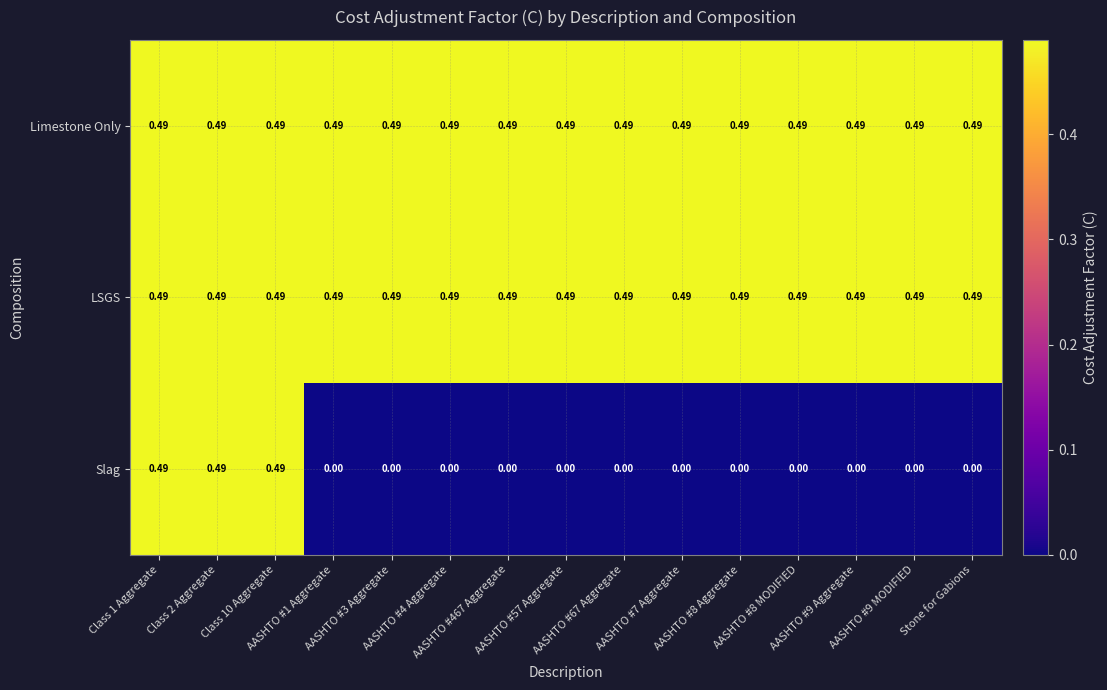

Which series has the widest spread of values?

Slag